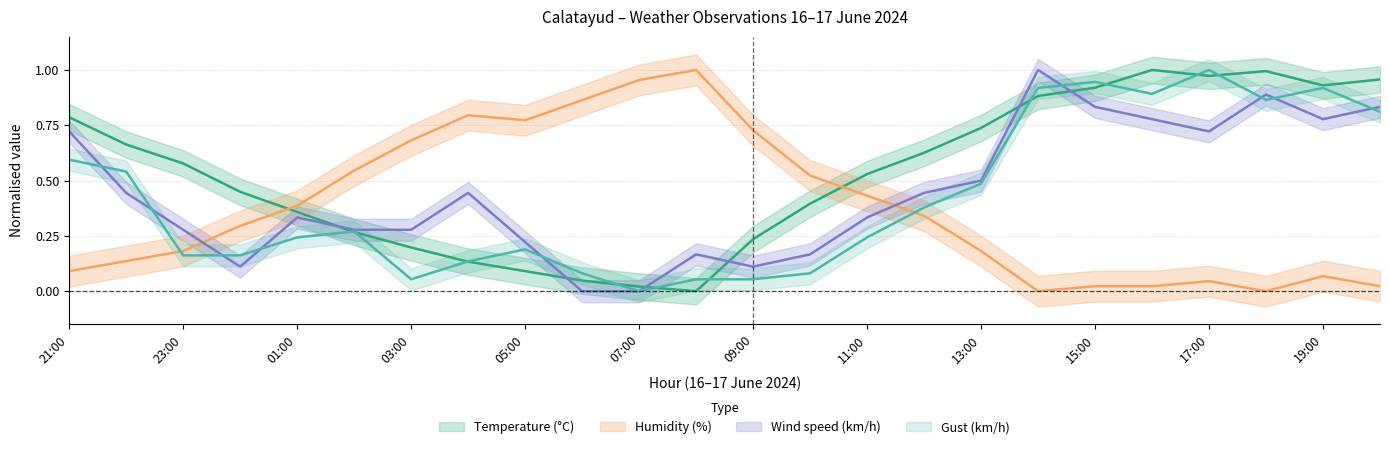

What is the difference between the highest and lowest values at 08:00?

1.0